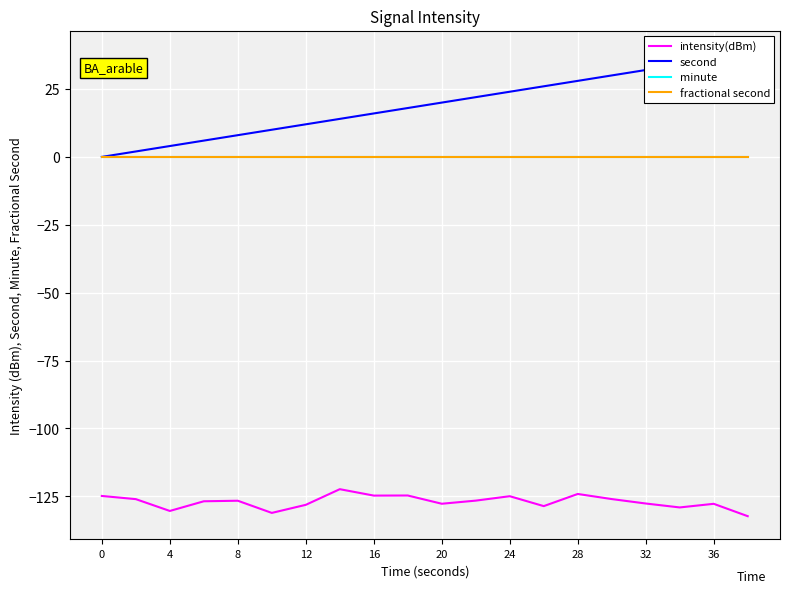

At how many categories does at least one series exceed 5?

17